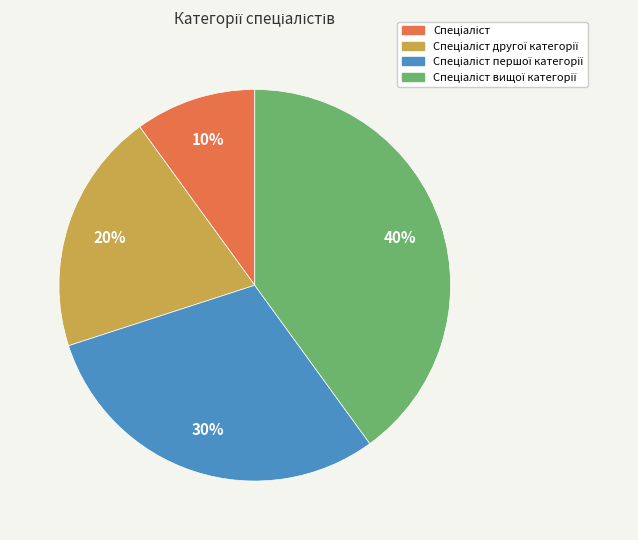

To the nearest percent, what is the average slice percentage?

25%